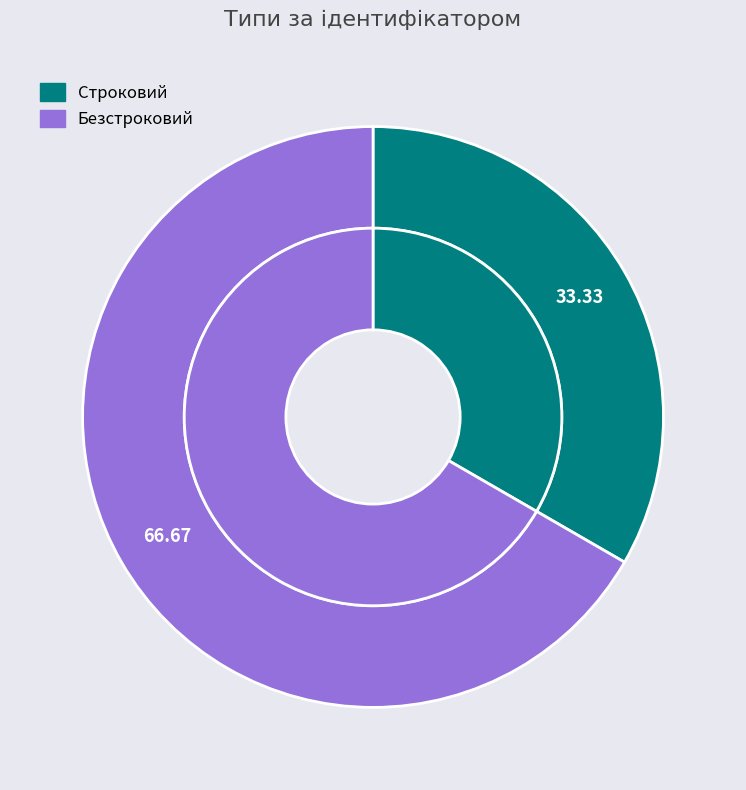

Does any single category account for the majority?

Yes